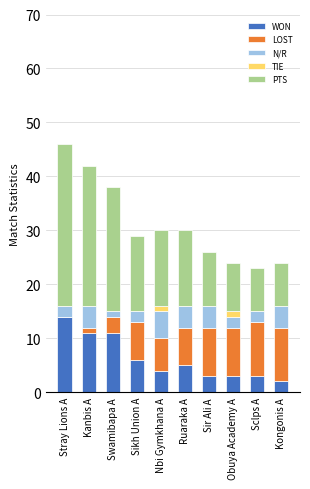

What is the sum of all WON values?

62